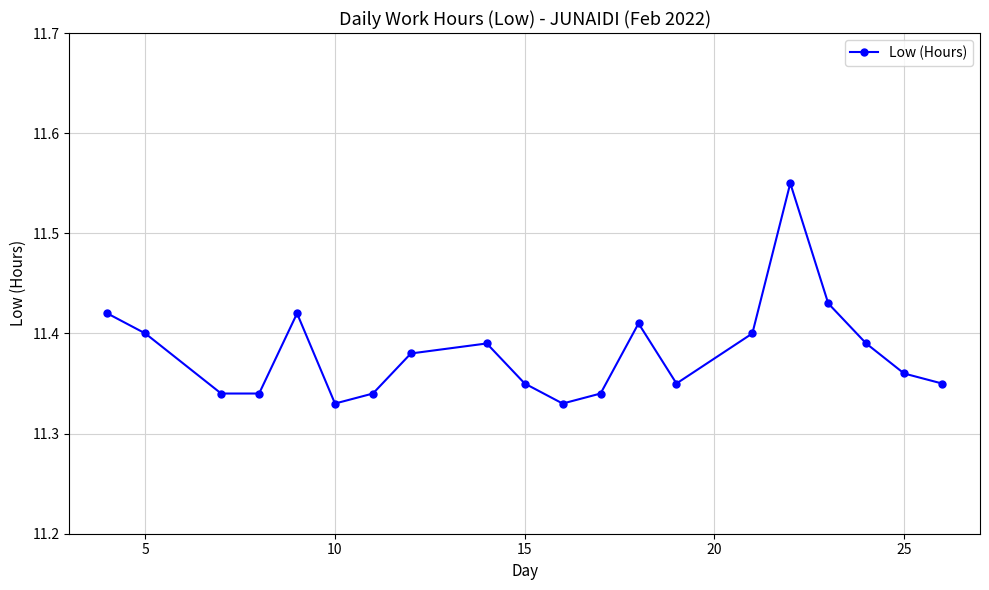

What is the sum of all values?

227.6